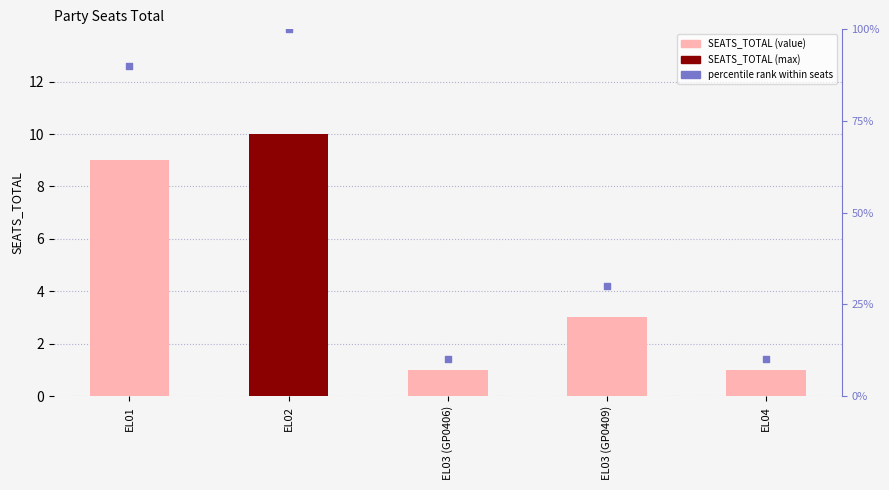

Is the value of SEATS_TOTAL at EL02 greater than the value of percentile rank within seats at EL04?

No